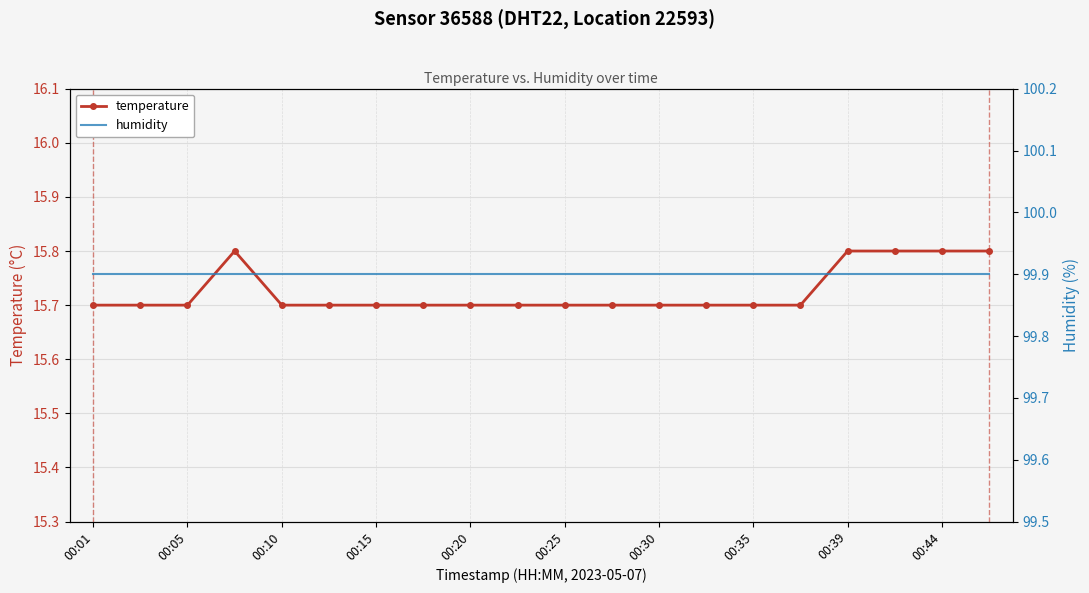

What is the total value across all series at 13?

115.6